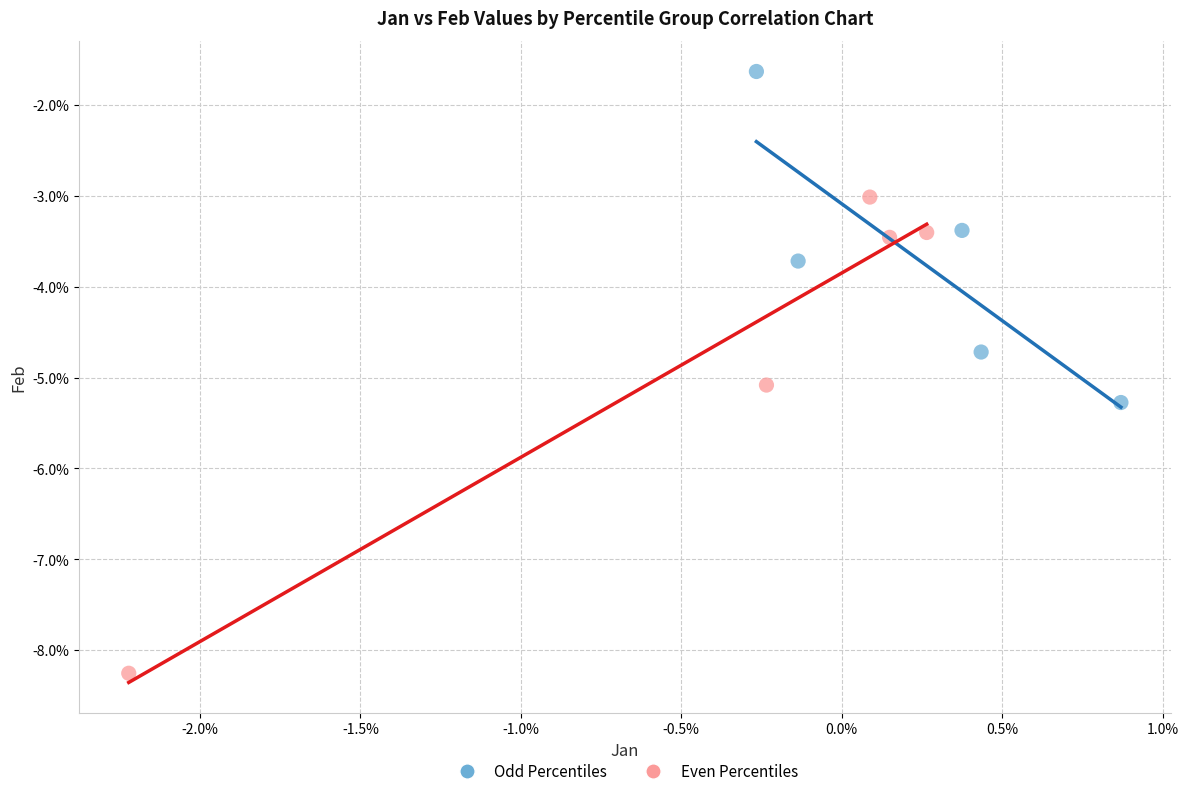

What are all the series names shown in the legend?

Odd Percentiles, Even Percentiles